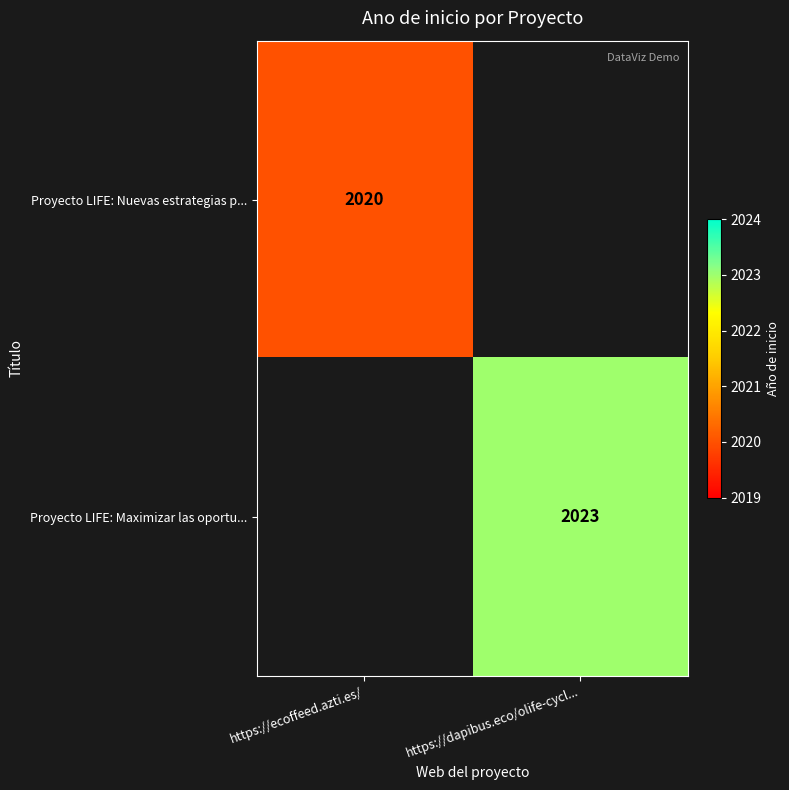

True or false: Proyecto LIFE: Maximizar las oportu... has a value of 2023 at https://dapibus.eco/olife-cycl....

True